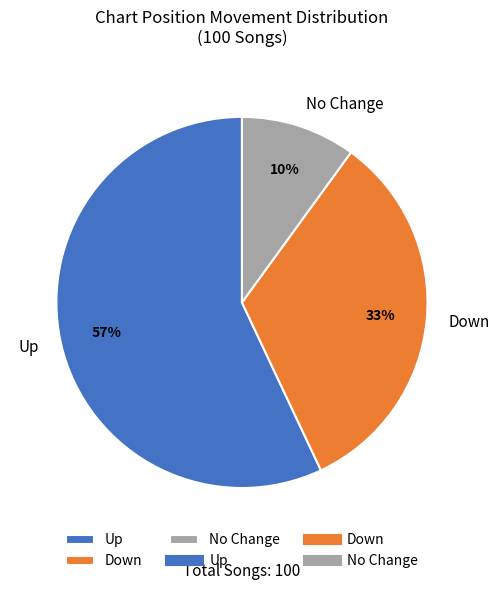

Which has a higher value, Up or No Change?

Up